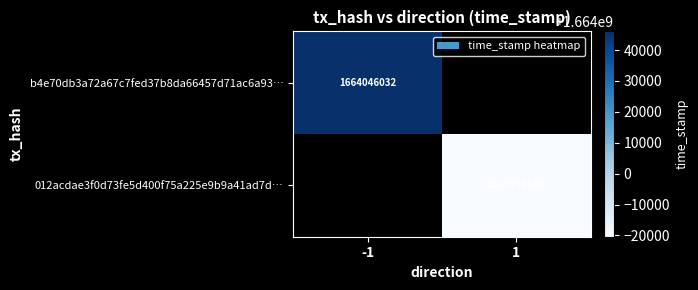

True or false: b4e70db3a72a67c7fed37b8da66457d71ac6a93… has a value of 1664046032 at -1.

True